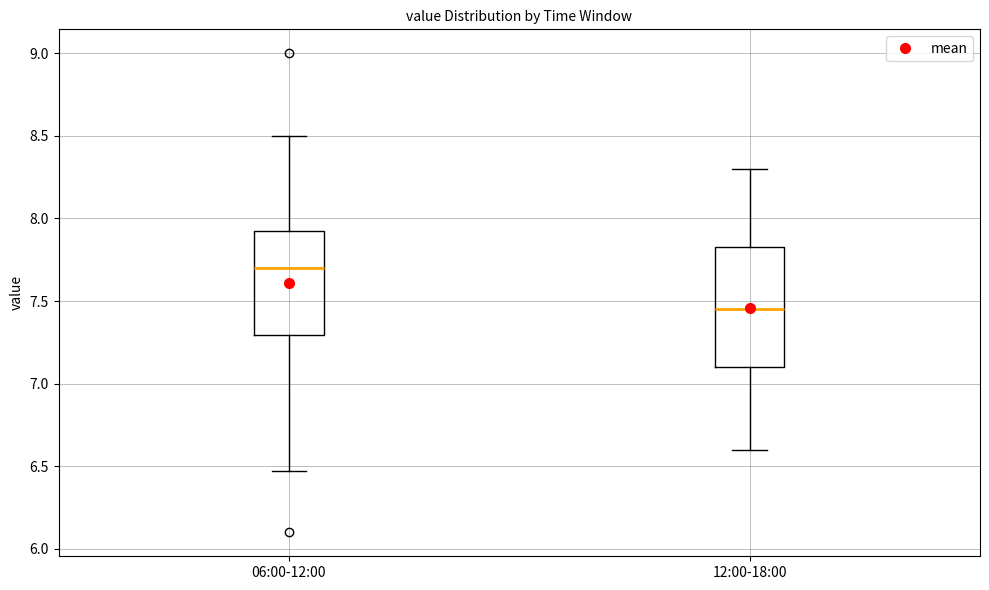

Which box's median line is the lowest?

12:00-18:00